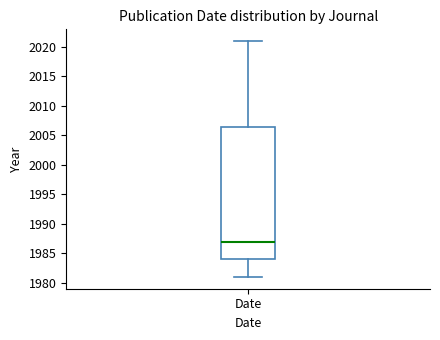

Read this box plot against the y-axis: the position of the median line, the range covered by the box, and the ends of both whiskers. The values are not printed on the chart, so give them approximately, as read against the axis.

median 1987.0, box 1984.0 to 2006.5, whiskers 1981.0 to 2021.0